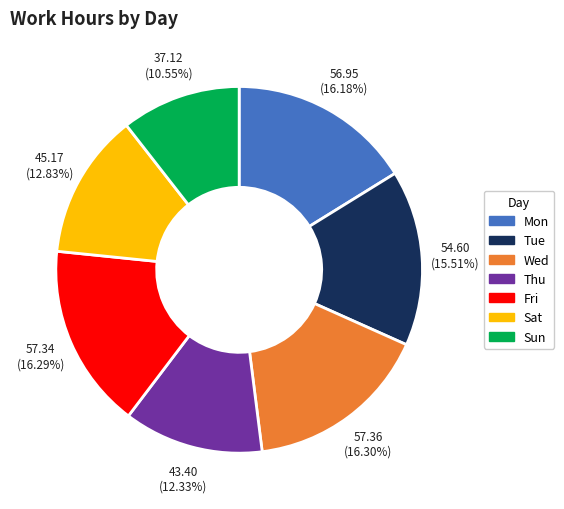

Is there any slice that represents more than half of the pie?

No